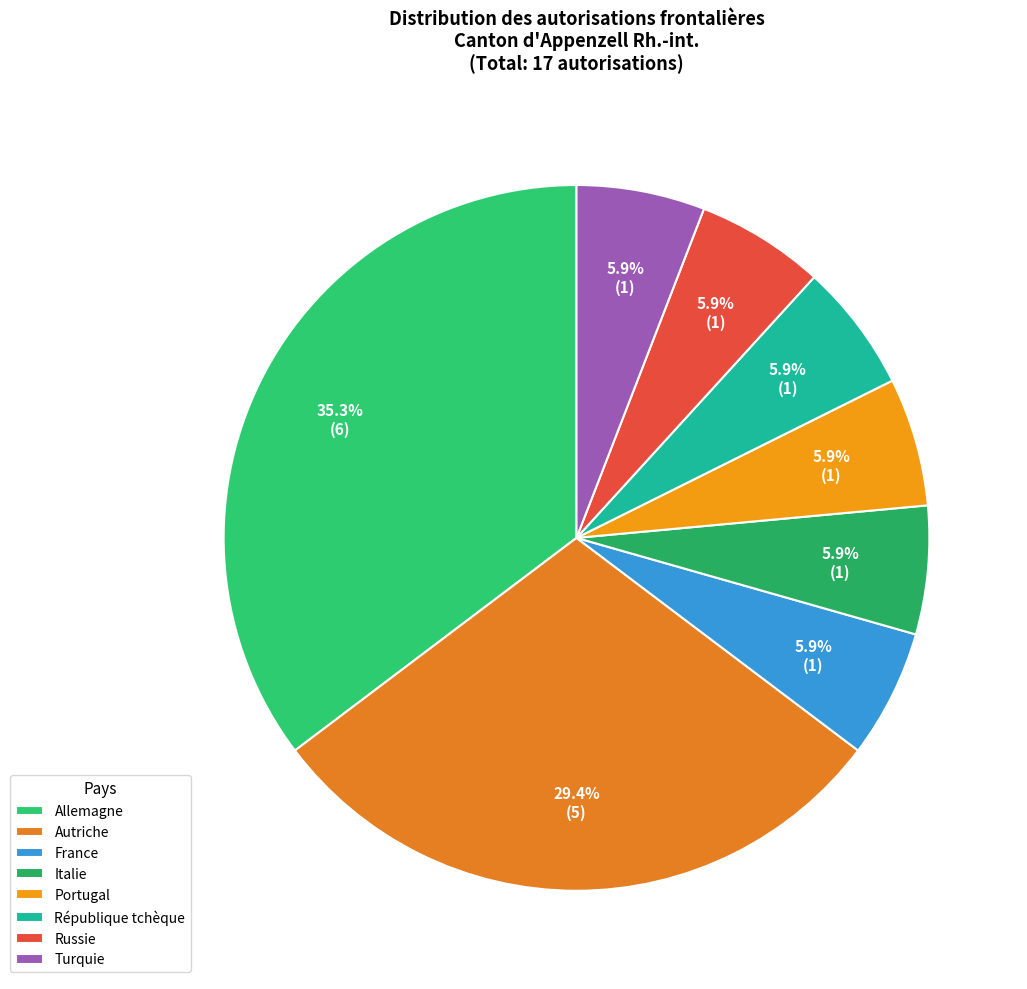

Combined, what portion of the pie is Turquie and Portugal?

11.8%